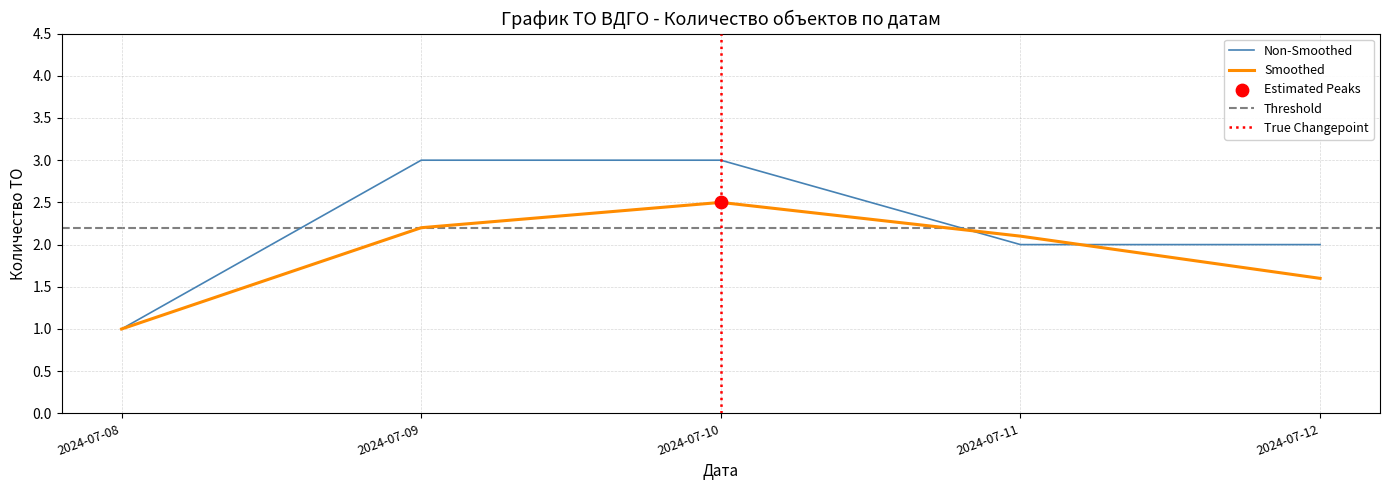

Approximately how many times larger is the value at 2024-07-12 compared to 2024-07-11?

1.0